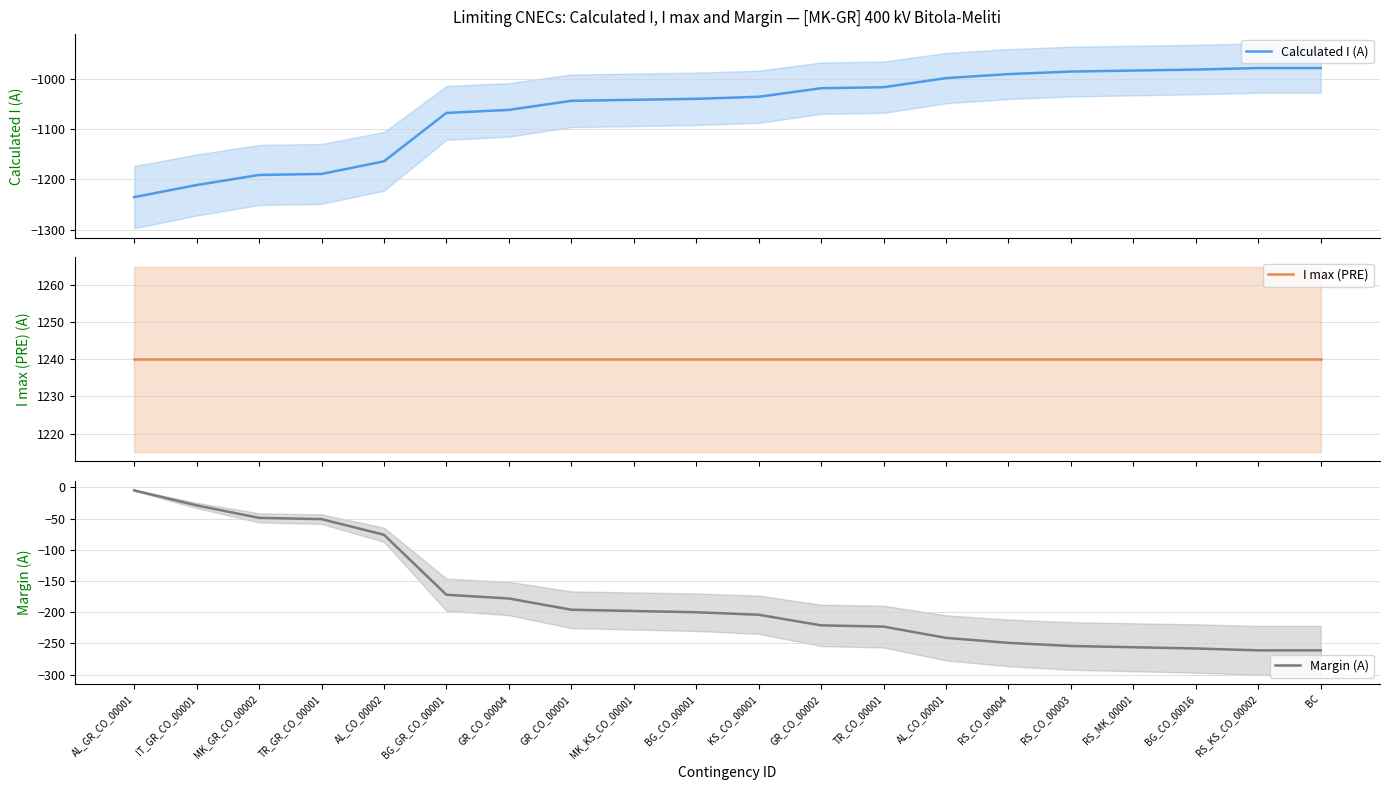

How many distinct data groups are displayed?

3